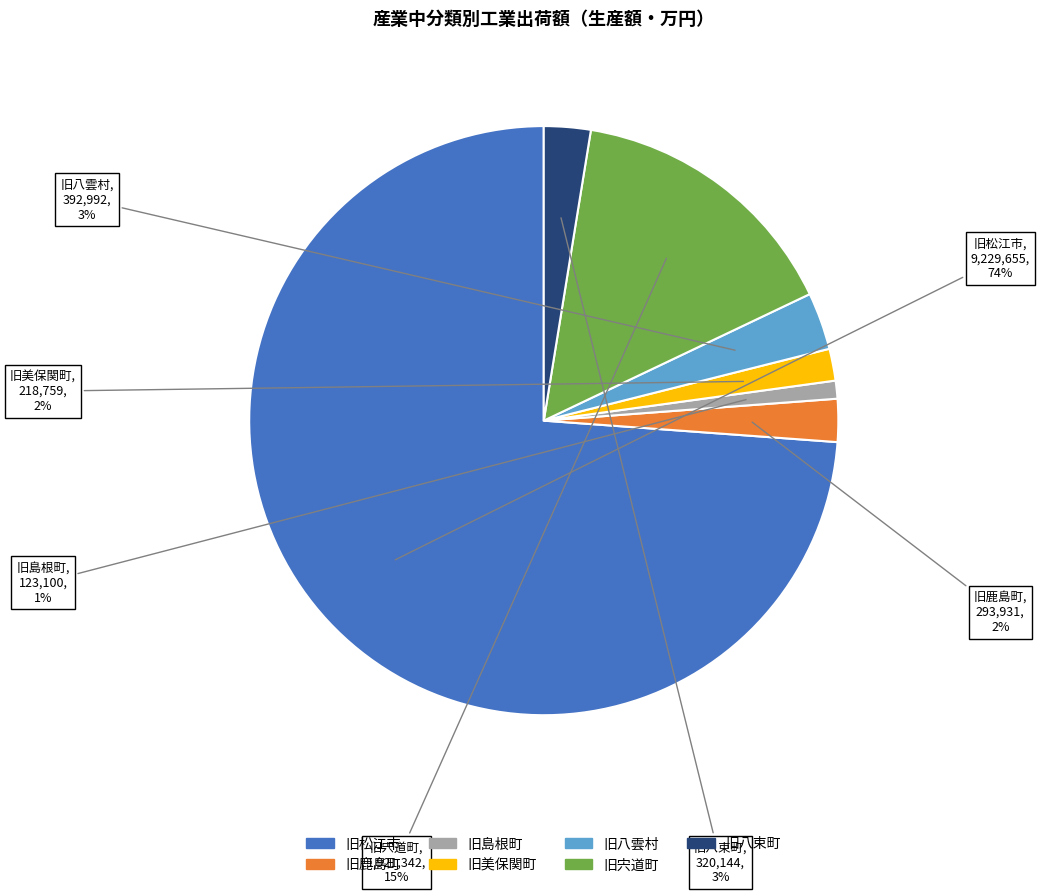

The 旧八雲村 slice represents 3% of the pie. True or false?

True